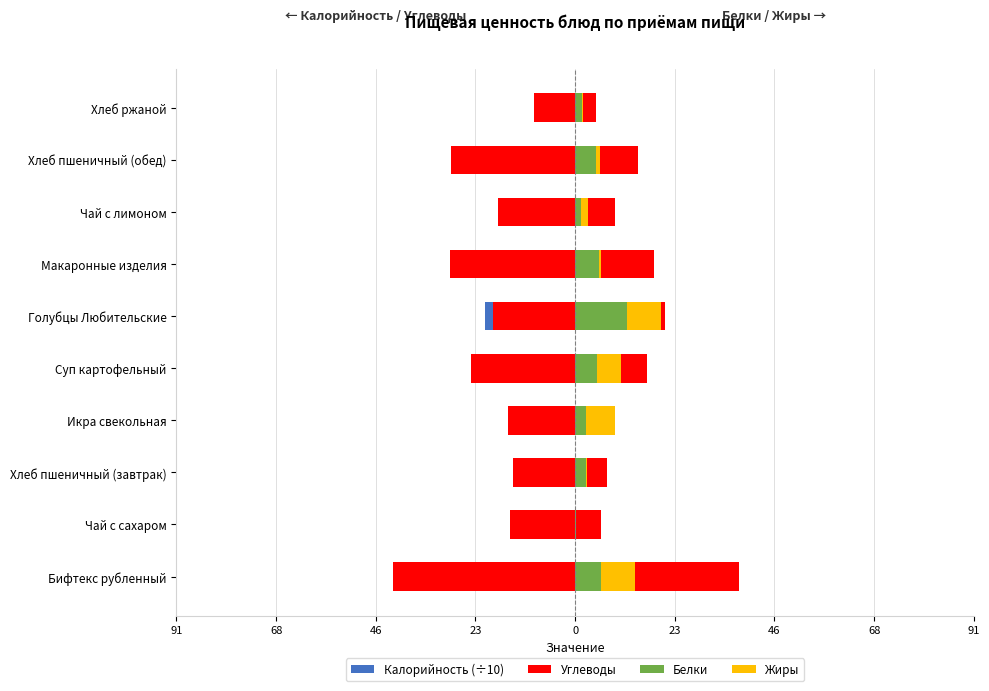

What is the average value of the Белки series?

4.1